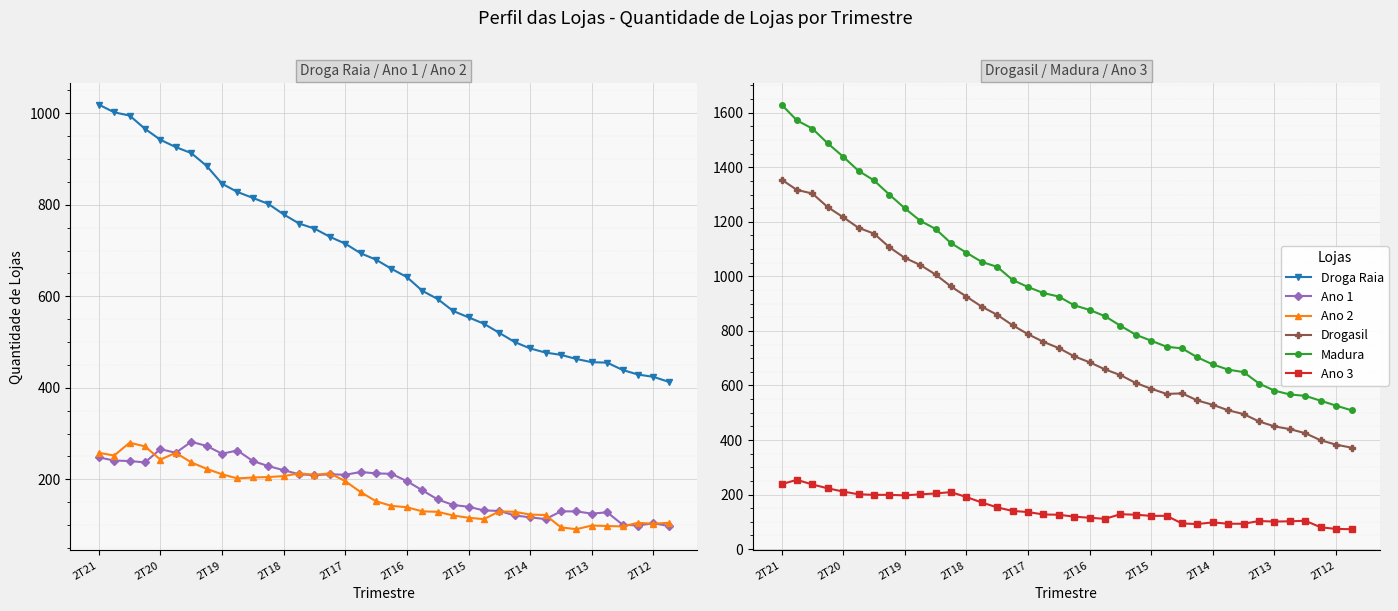

Which series has the largest total across all categories?

Madura